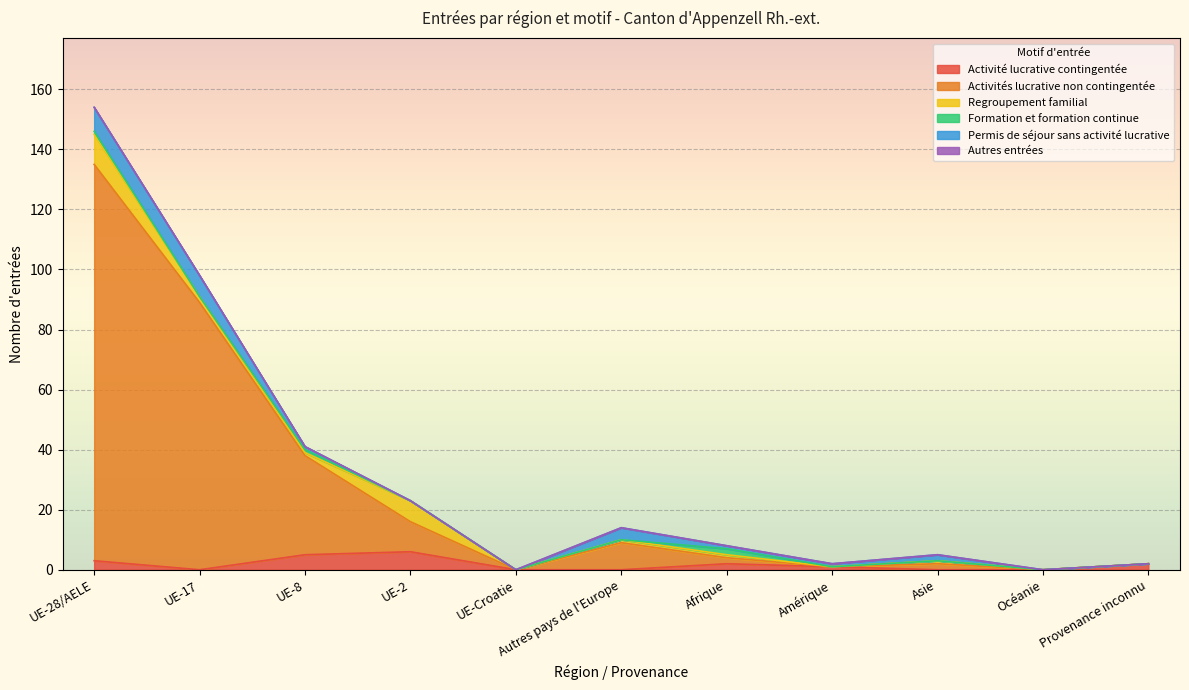

What is the spread (max minus min) of values at UE-2?

10